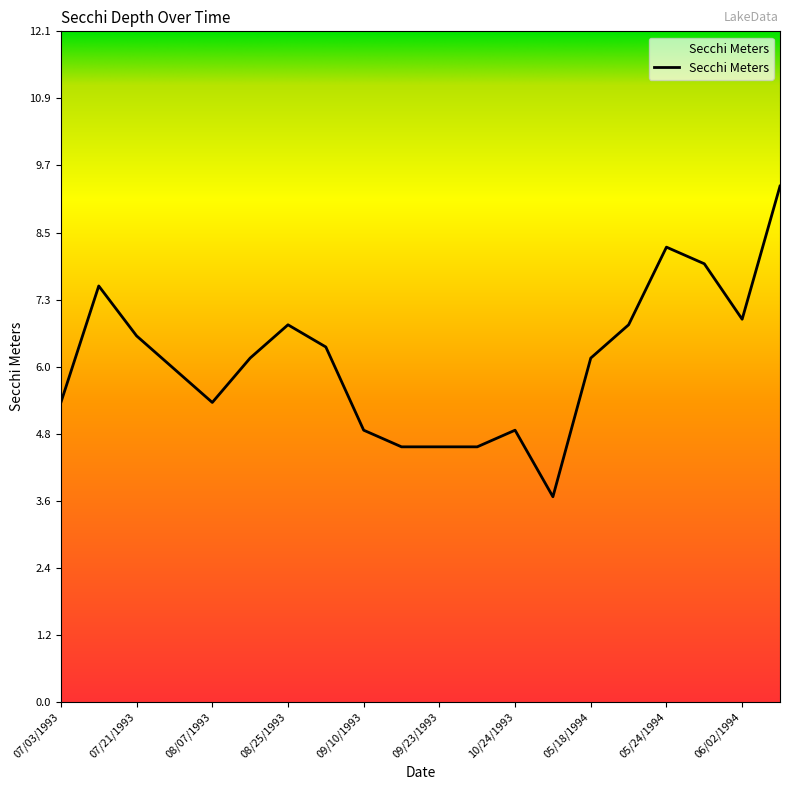

What is the difference between the maximum and second lowest values?

4.7